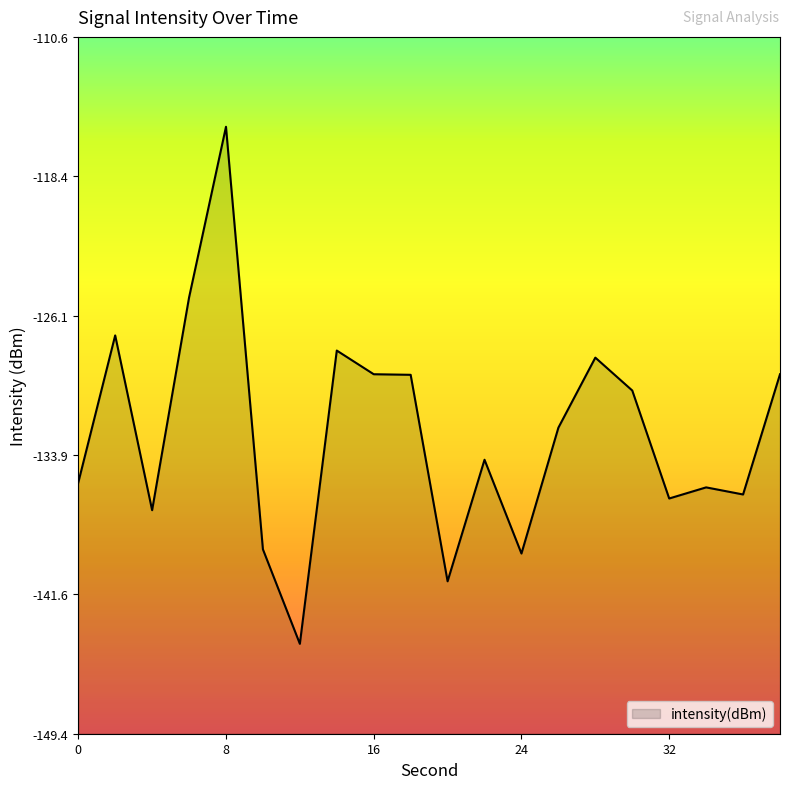

Count the number of categories in the chart.

20